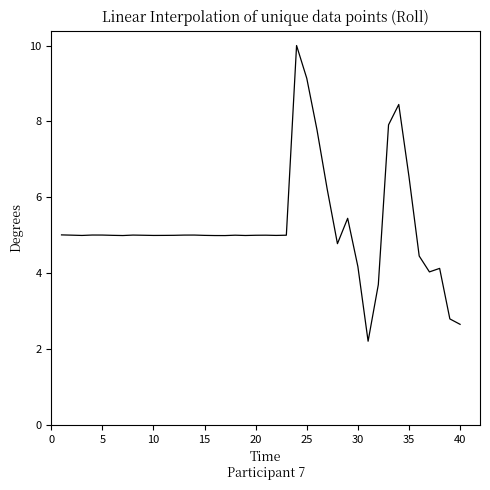

What is the smallest value displayed?

2.2